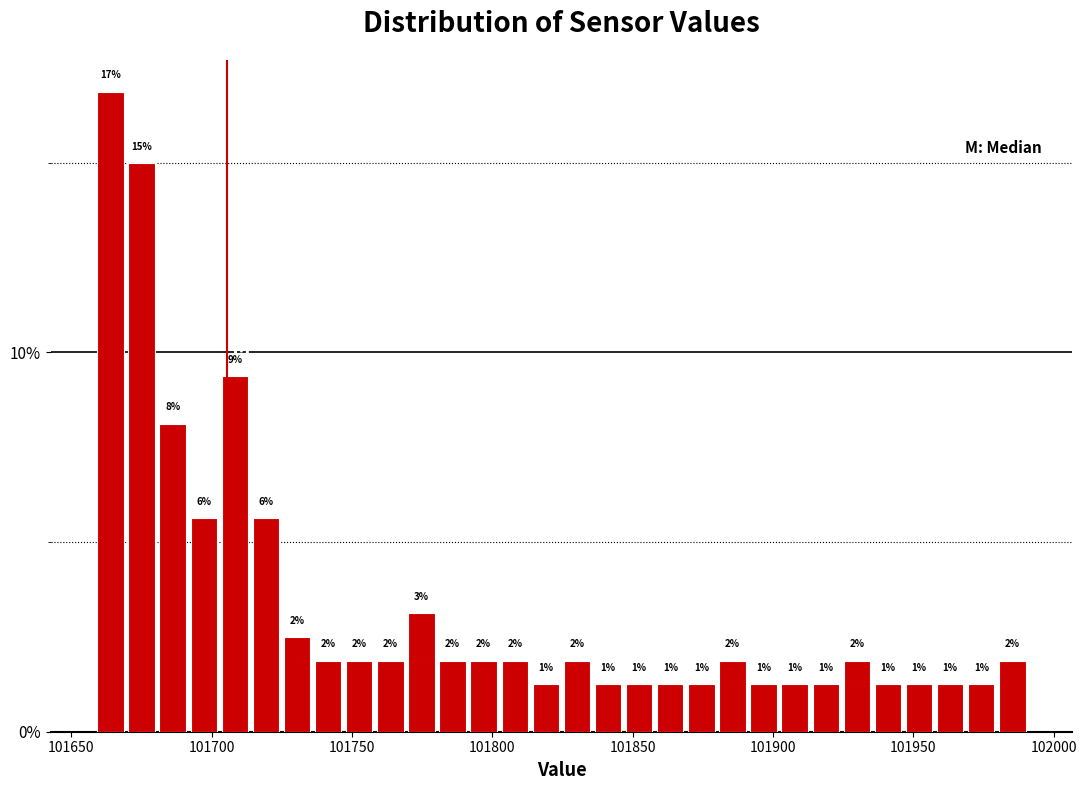

Around what value on the x-axis is the tallest bar? Give the approximate position of its centre, as read against the axis.

101665